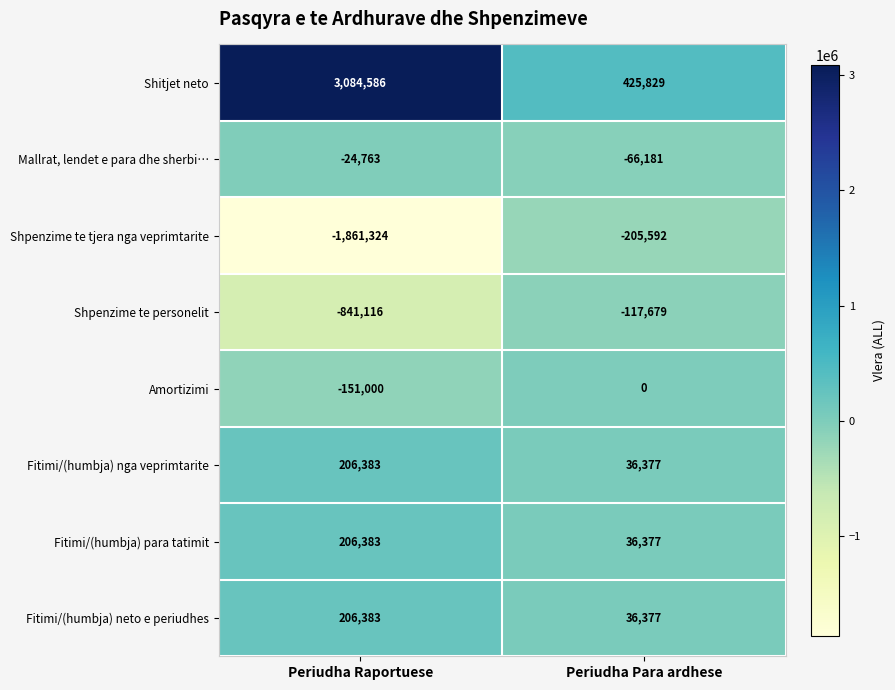

What is the sum of the Amortizimi values at Periudha Raportuese and Periudha Para ardhese?

-151000